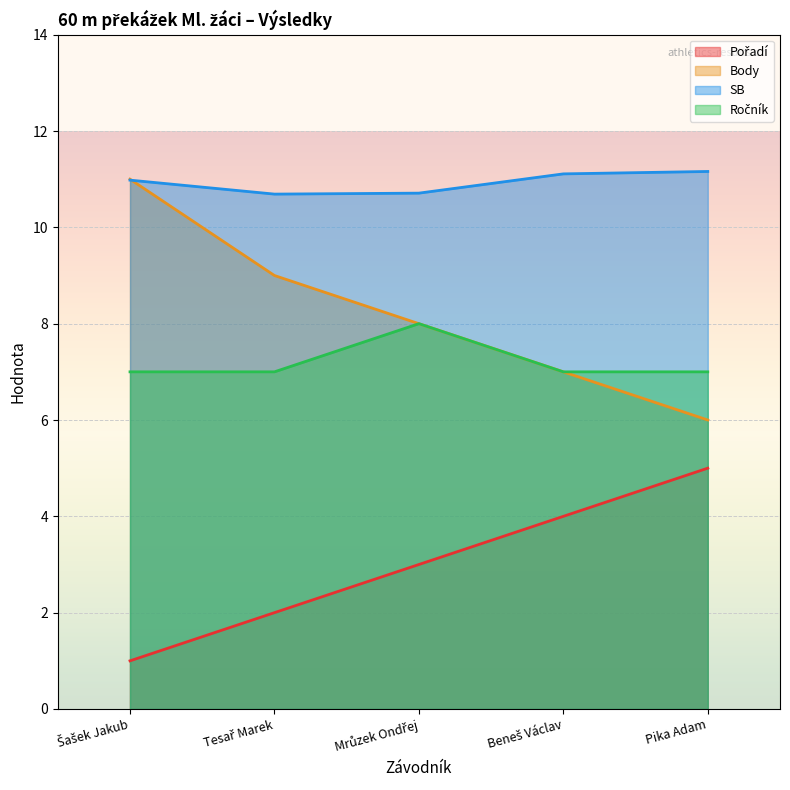

In Ročník, how many points are higher than both neighbors (excluding endpoints)?

1